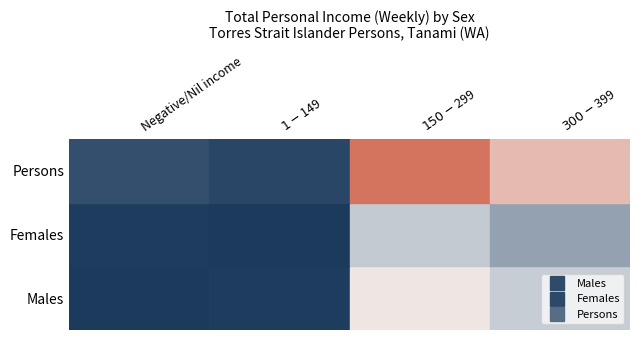

What is the spread (max minus min) of values at $1-$149?

4